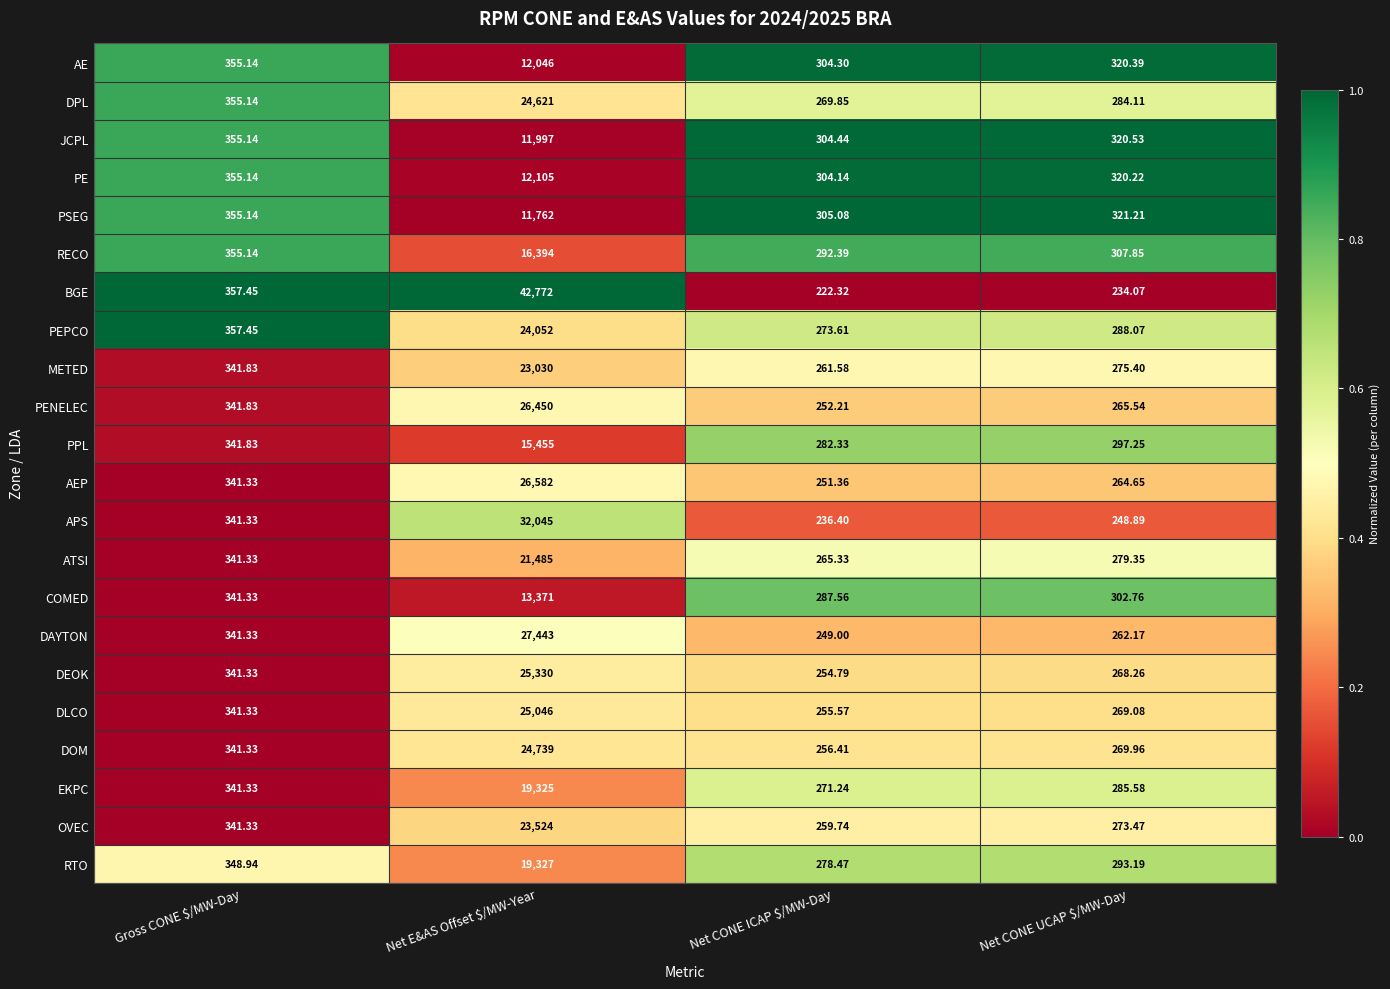

At which label does PEPCO reach its peak?

Net E&AS Offset $/MW-Year